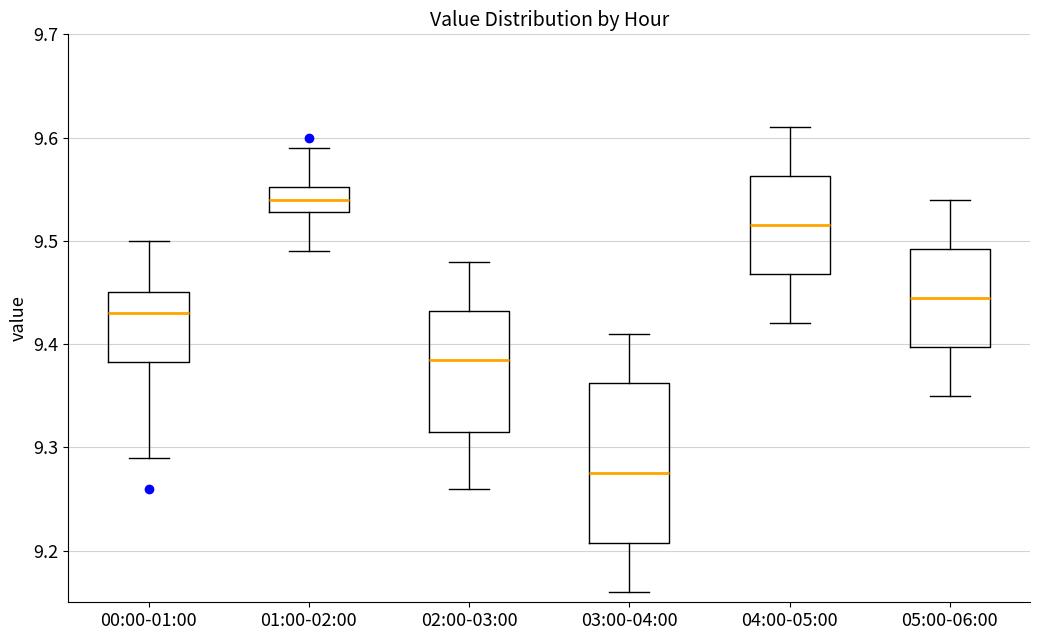

Which box is the tallest, from its lower edge to its upper edge?

03:00-04:00